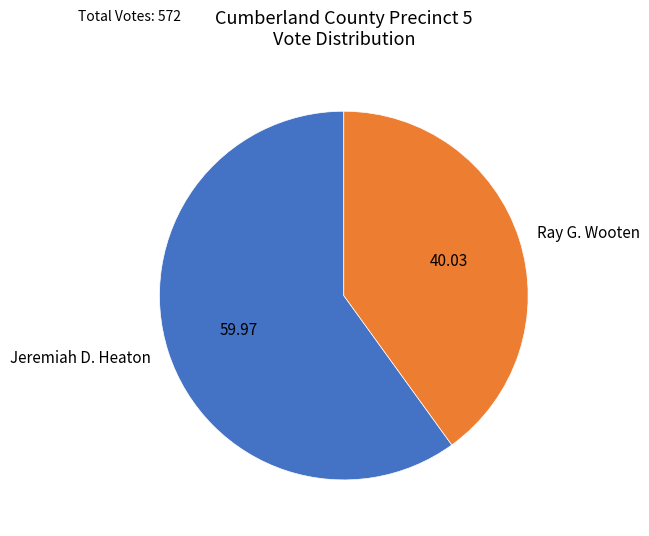

Which category accounts for the majority?

Jeremiah D. Heaton